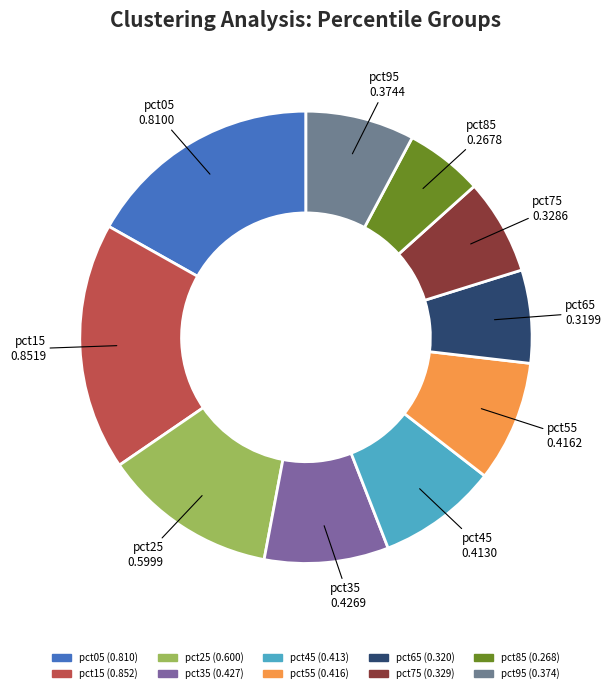

Which slice is the largest?

pct15